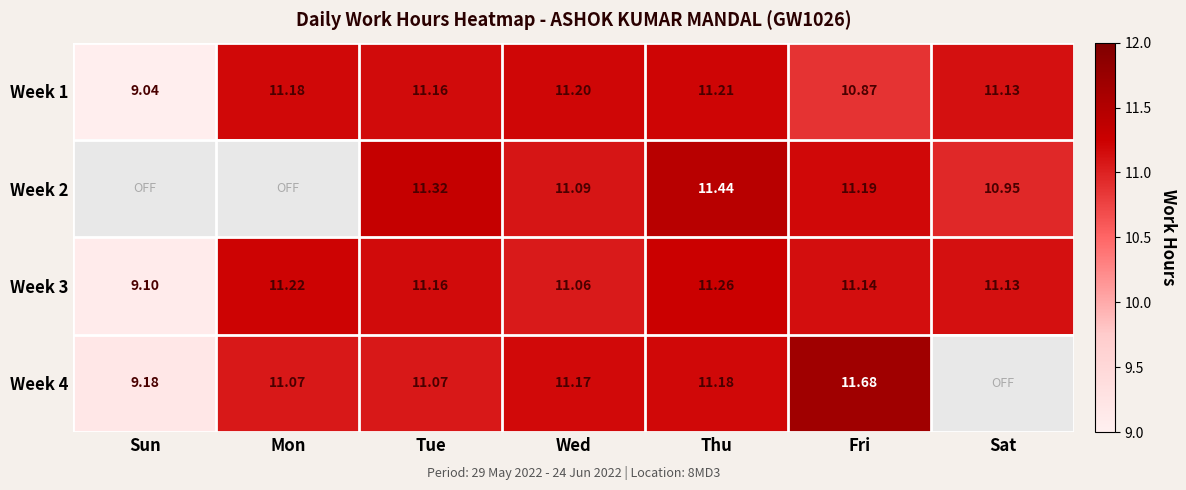

How many data points in Week 3 are above 11?

6